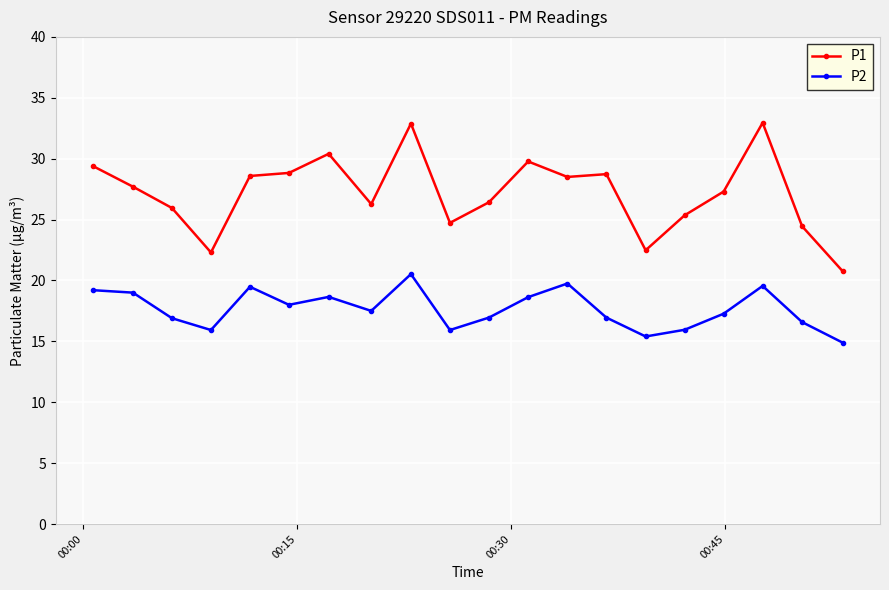

What are all the series names shown in the legend?

P1, P2